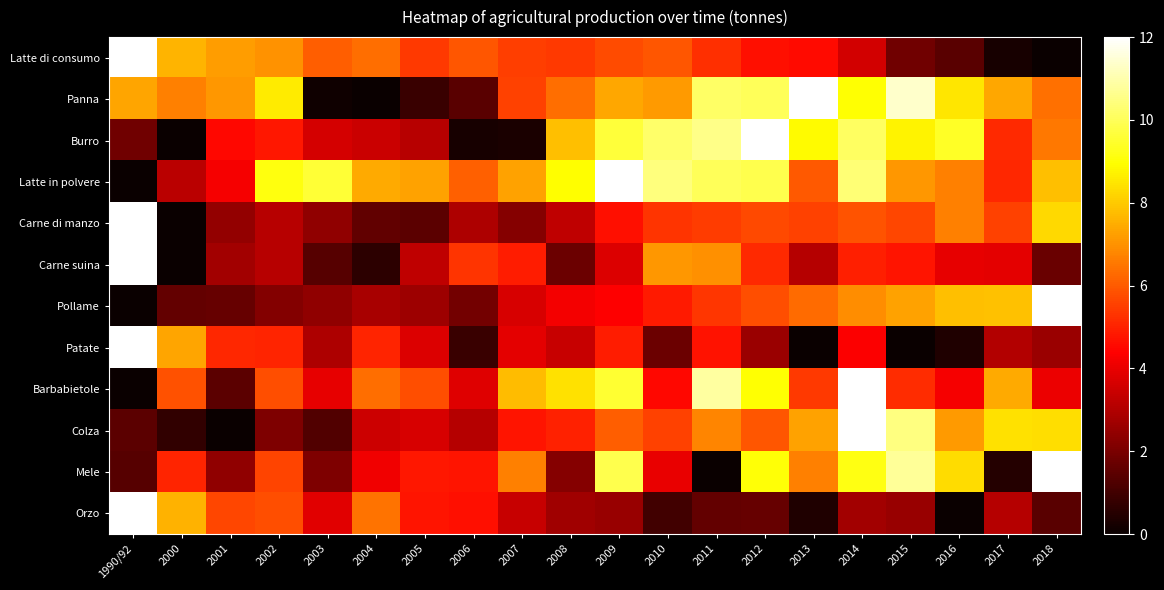

List the series in order of their peak value, highest first.

Latte di consumo, Panna, Burro, Latte in polvere, Carne di manzo, Carne suina, Pollame, Patate, Barbabietole, Colza, Mele, Orzo